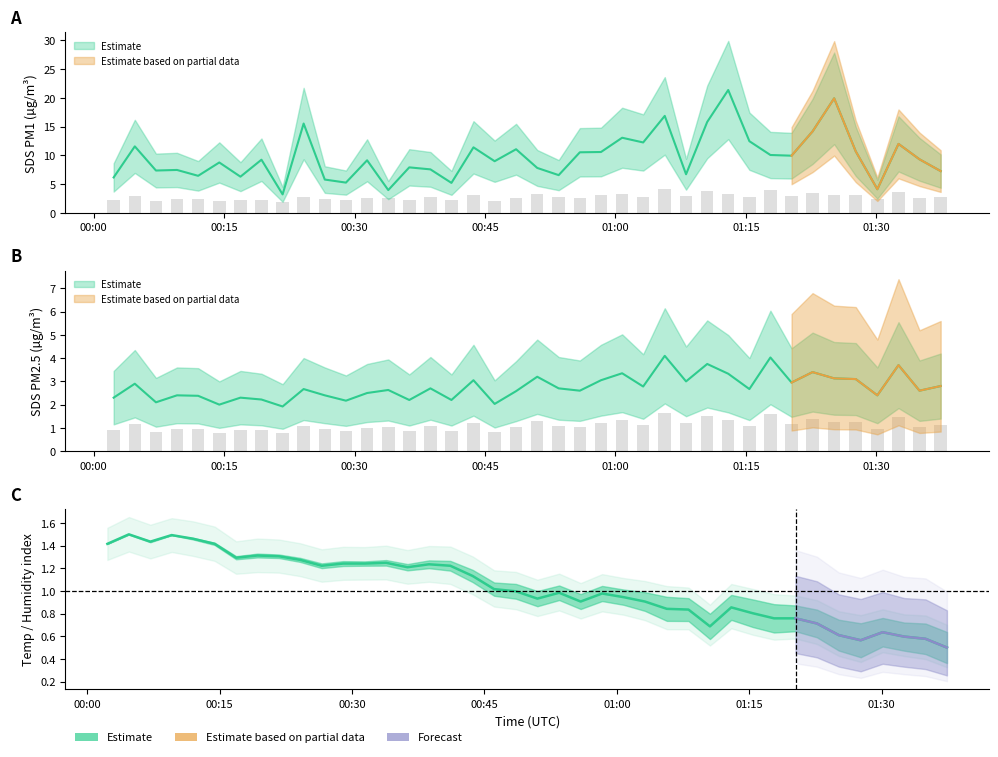

Reading left to right, transcribe all the data shown in this chart.

BME280_temperature: 1.4	1.5	1.4	1.5	1.5	1.4	1.3	1.3	1.3	1.3	1.2	1.2	1.2	1.2	1.2	1.2	1.2	1.1	1.0	1.0	0.9	1.0	0.9	1.0	0.9	0.9	0.8	0.8	0.7	0.9	0.8	0.8	0.8	0.7	0.6	0.6	0.6	0.6	0.6	0.5
SDS_P1: 6.2	11.6	7.3	7.5	6.4	8.8	6.3	9.2	3.2	15.5	5.8	5.2	9.1	4.0	7.9	7.5	5.2	11.4	9.0	11.1	7.8	6.5	10.5	10.6	13.1	12.2	16.9	6.7	15.8	21.4	12.4	10.1	9.9	14.2	19.9	10.7	4.1	12.0	9.3	7.2
SDS_P2: 2.3	2.9	2.1	2.4	2.4	2.0	2.3	2.2	1.9	2.7	2.4	2.2	2.5	2.6	2.2	2.7	2.2	3.0	2.0	2.6	3.2	2.7	2.6	3.0	3.4	2.8	4.1	3.0	3.8	3.3	2.7	4.0	3.0	3.4	3.1	3.1	2.4	3.7	2.6	2.8